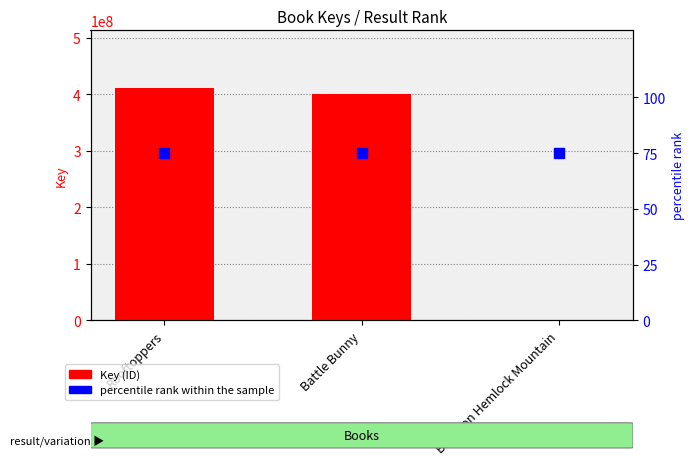

At how many categories does at least one series exceed 55134390?

2